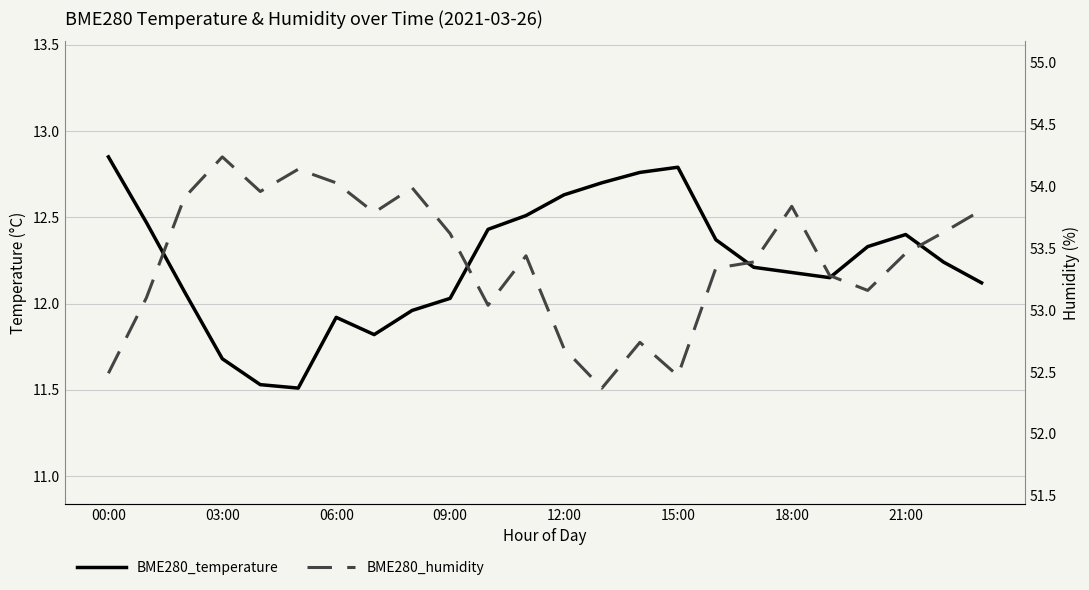

What is the label of the 16th point from the left?

15:00